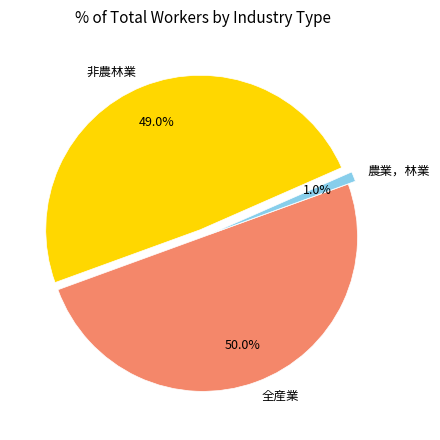

Is 農業，林業 the majority of the pie?

No